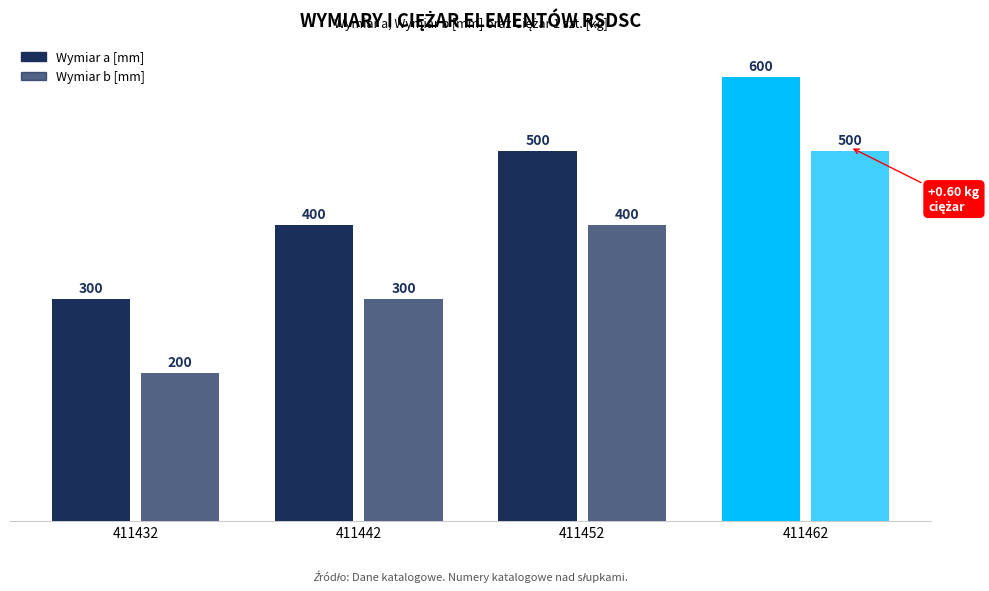

Are the bars grouped side by side (vs. stacked)?

Yes